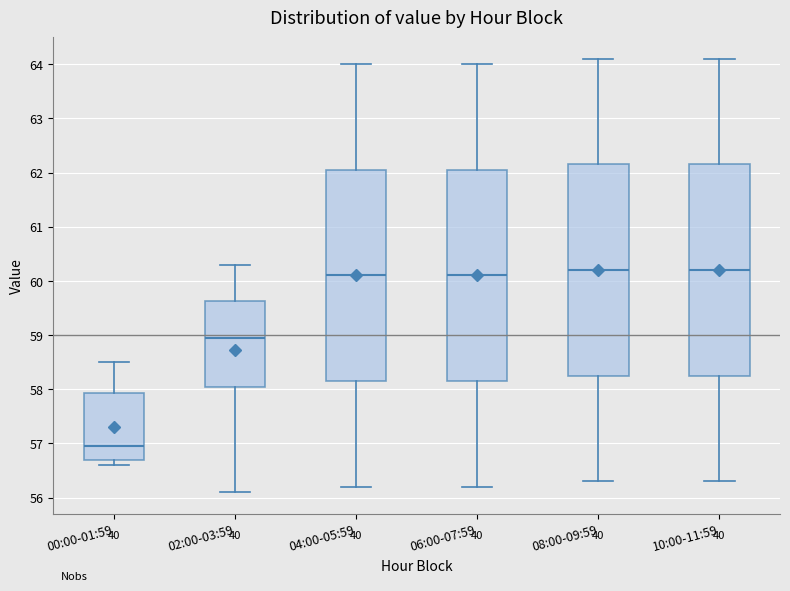

Where does the lower whisker of the box for 02:00-03:59 end on the y-axis? The values are not printed on the chart, so give them approximately, as read against the axis.

56.1